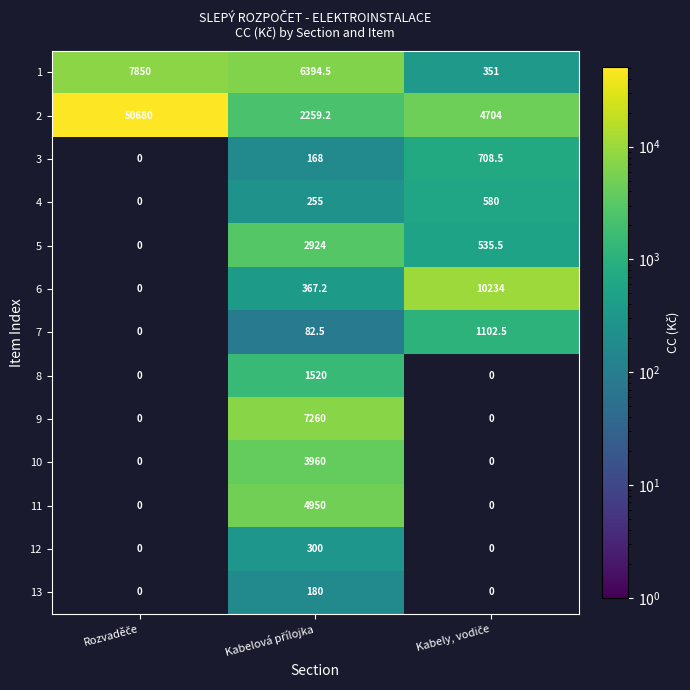

What is the highest value of the 2 series?

50680.0